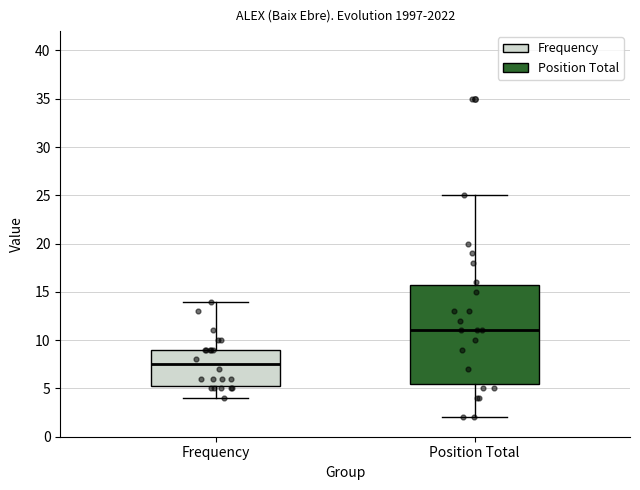

Which box has the highest median line?

Position Total